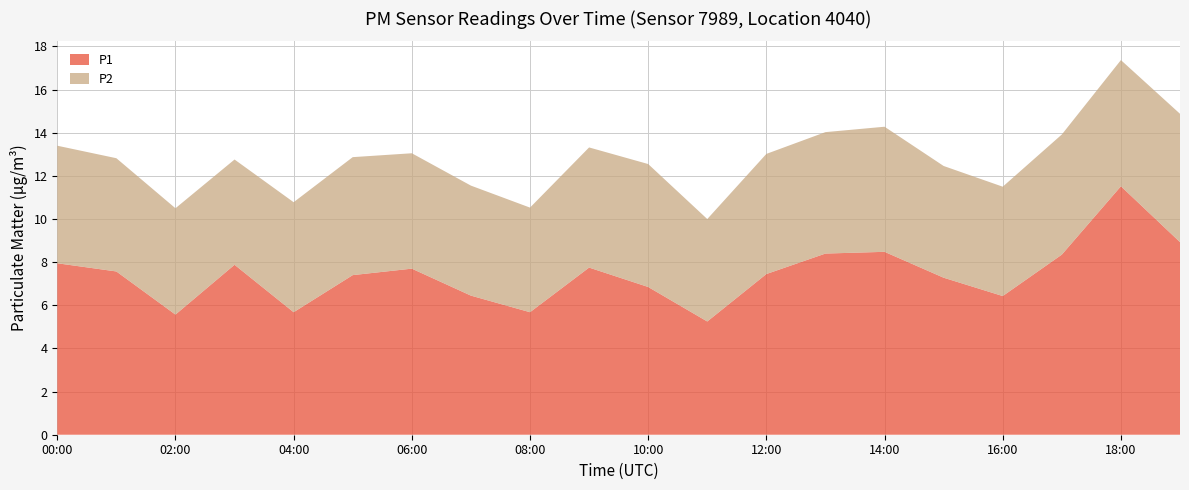

Reading left to right, transcribe all the data shown in this chart.

P1: 8.0	7.6	5.6	7.9	5.7	7.4	7.7	6.5	5.7	7.8	6.8	5.2	7.5	8.4	8.5	7.3	6.4	8.3	11.5	8.9
P2: 5.5	5.2	4.9	4.9	5.1	5.5	5.3	5.1	4.8	5.6	5.7	4.8	5.6	5.6	5.8	5.2	5.1	5.6	5.8	6.0